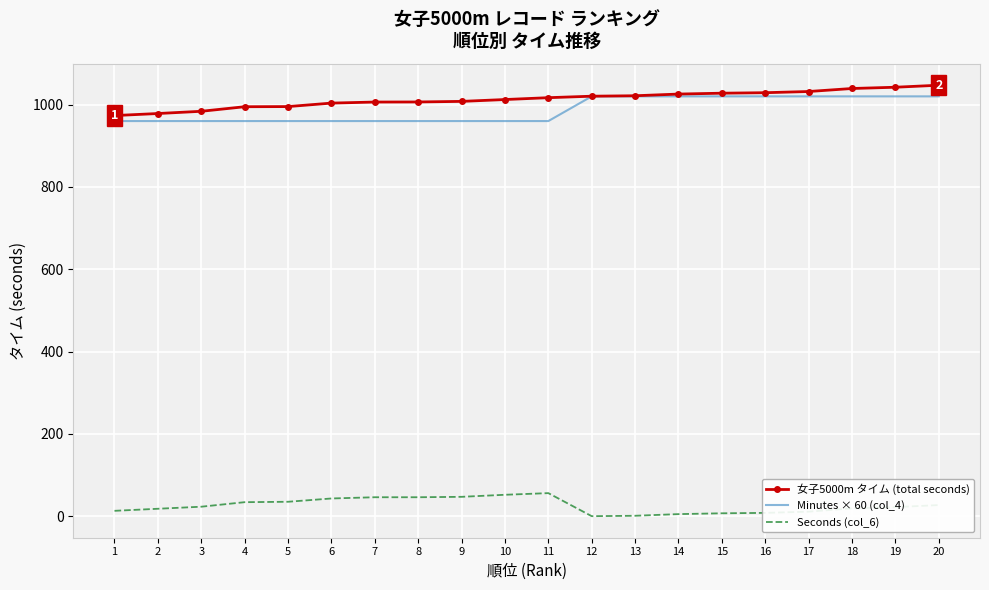

What is the spread (max minus min) of values at 7?

960.2